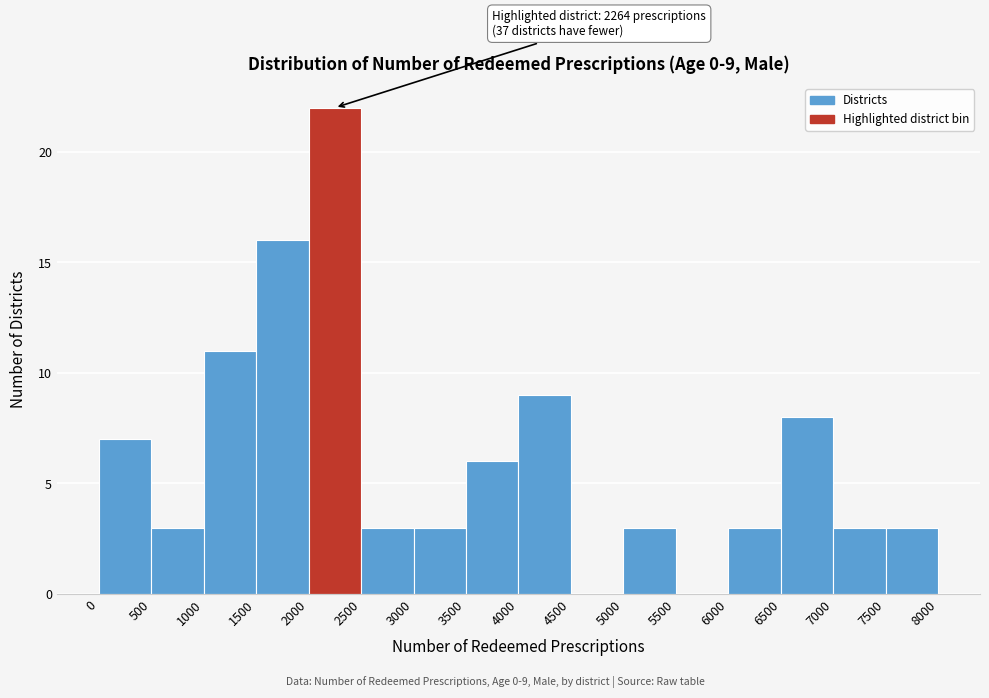

Which range on the x-axis has the tallest bar?

2000 to 2500